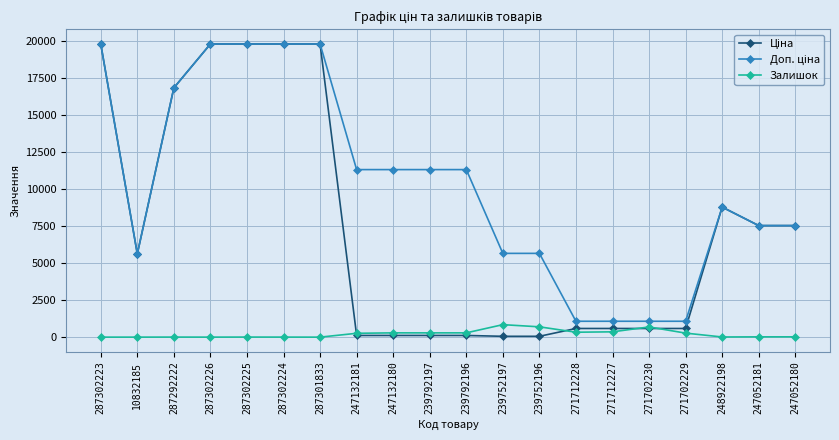

True or false: Залишок has more than 2 interior local peaks.

True